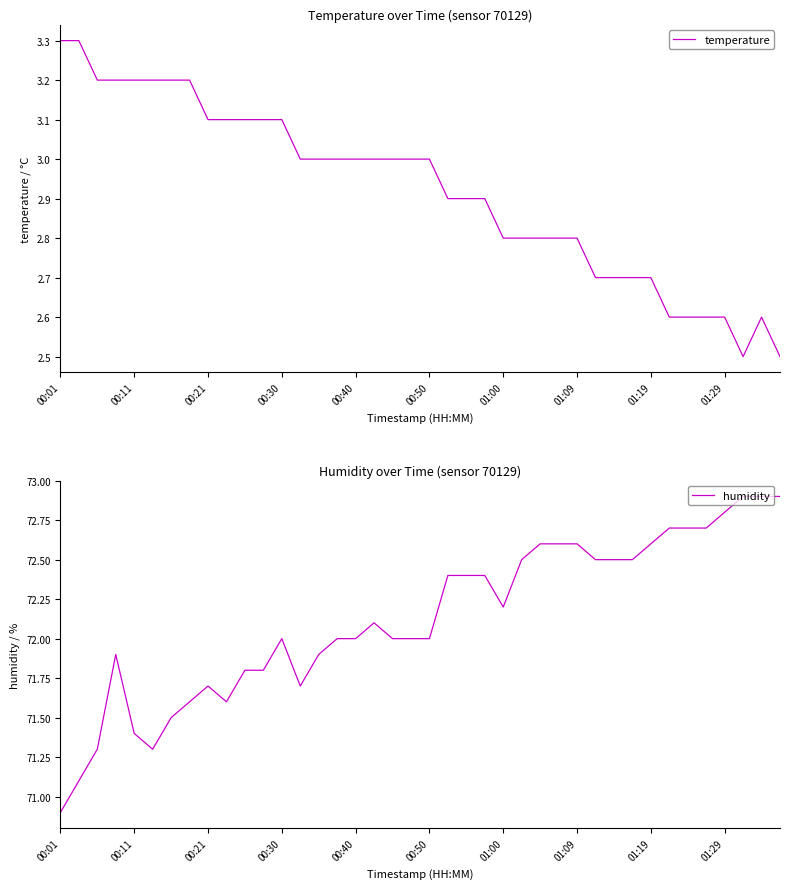

What is the maximum value shown in the chart?

72.9